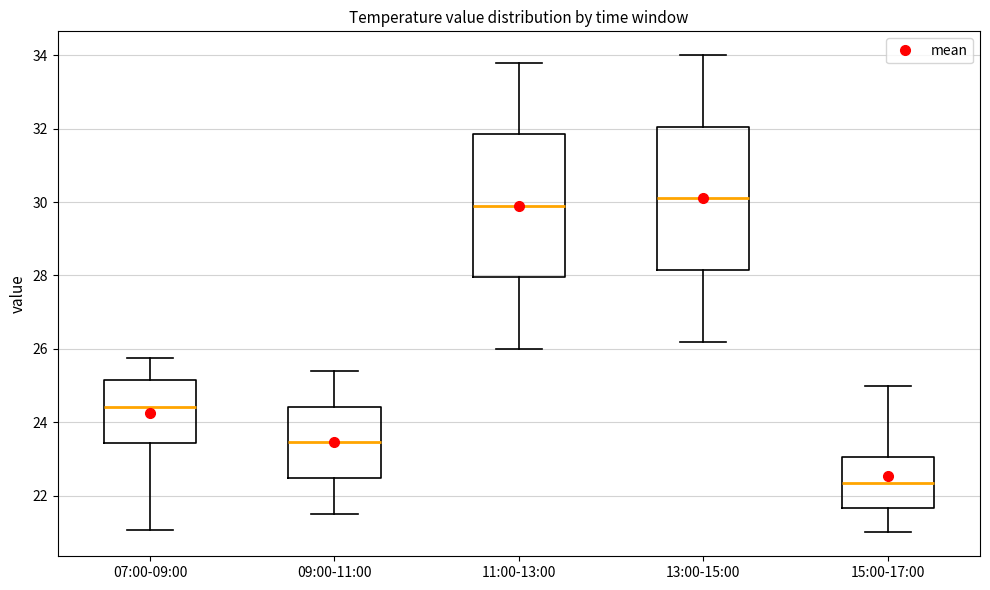

Where does the median line of the box for 13:00-15:00 sit on the y-axis? The values are not printed on the chart, so give them approximately, as read against the axis.

30.2